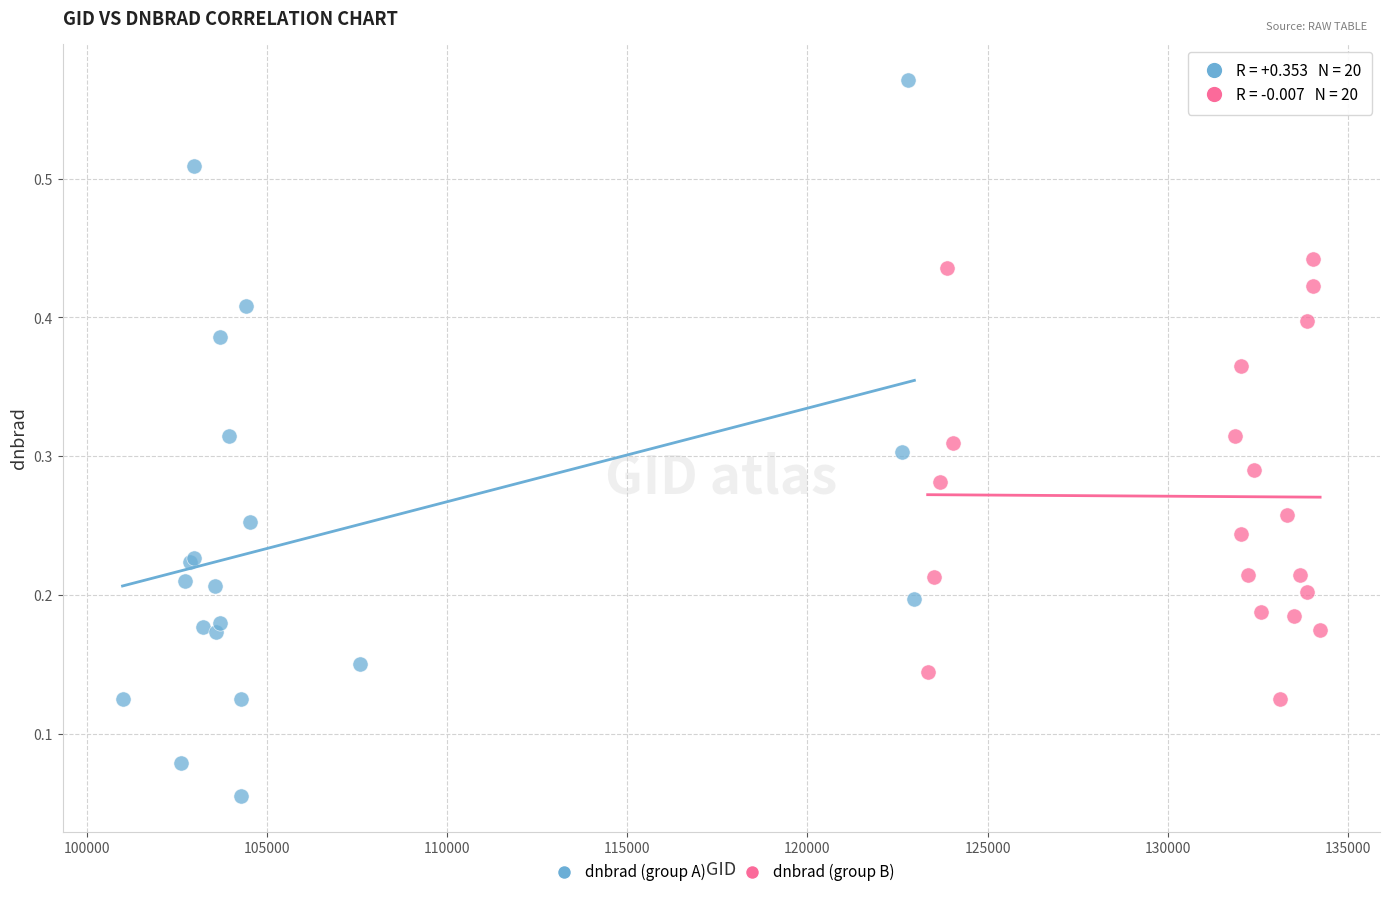

Which series contains the highest Y value?

dnbrad (group A)